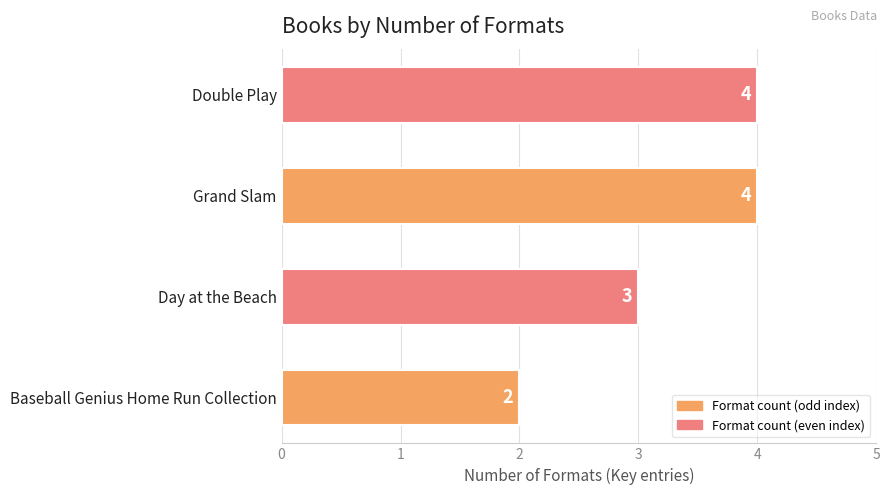

The value at Double Play is 4. True or false?

True